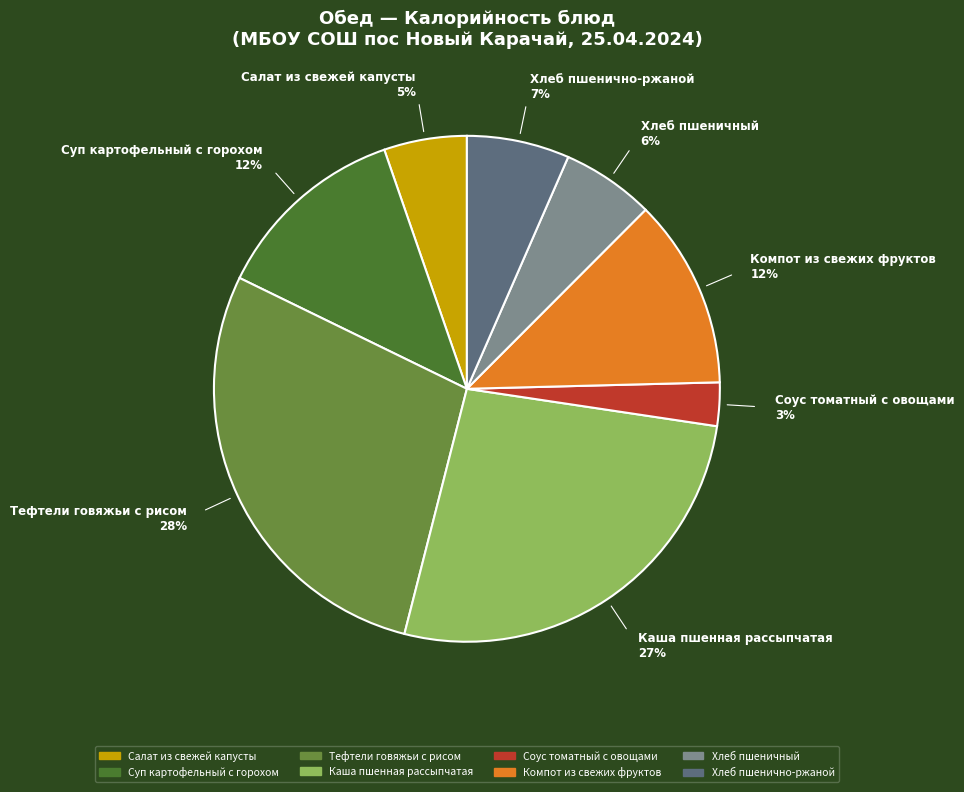

Is the sum of Соус томатный с овощами and Каша пшенная рассыпчатая greater than half?

No